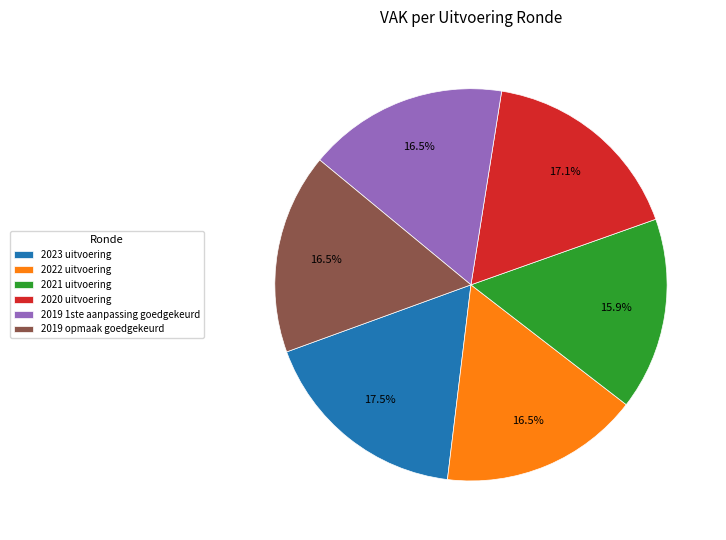

Combined, what portion of the pie is 2022 uitvoering and 2019 1ste aanpassing goedgekeurd?

33.0%